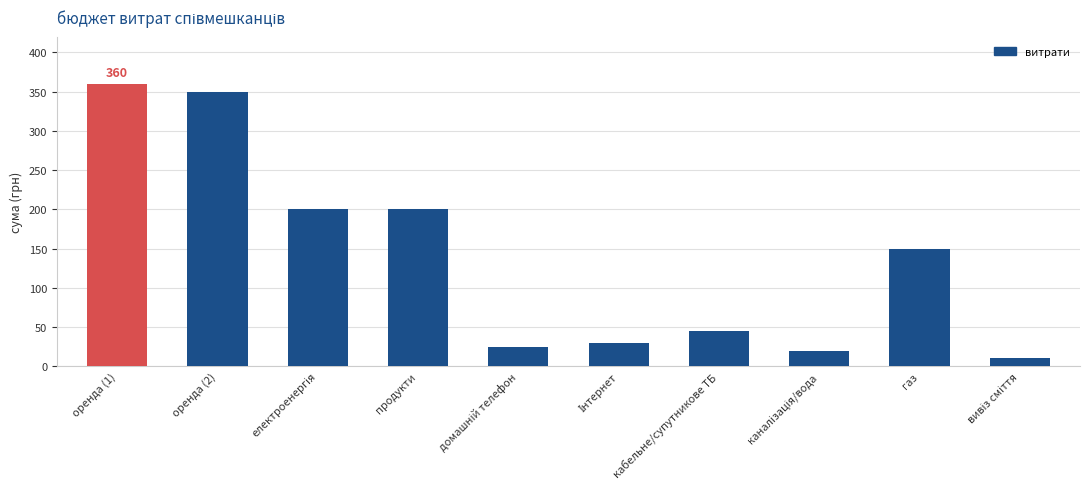

What is the value of the 2nd bar from the left?

350